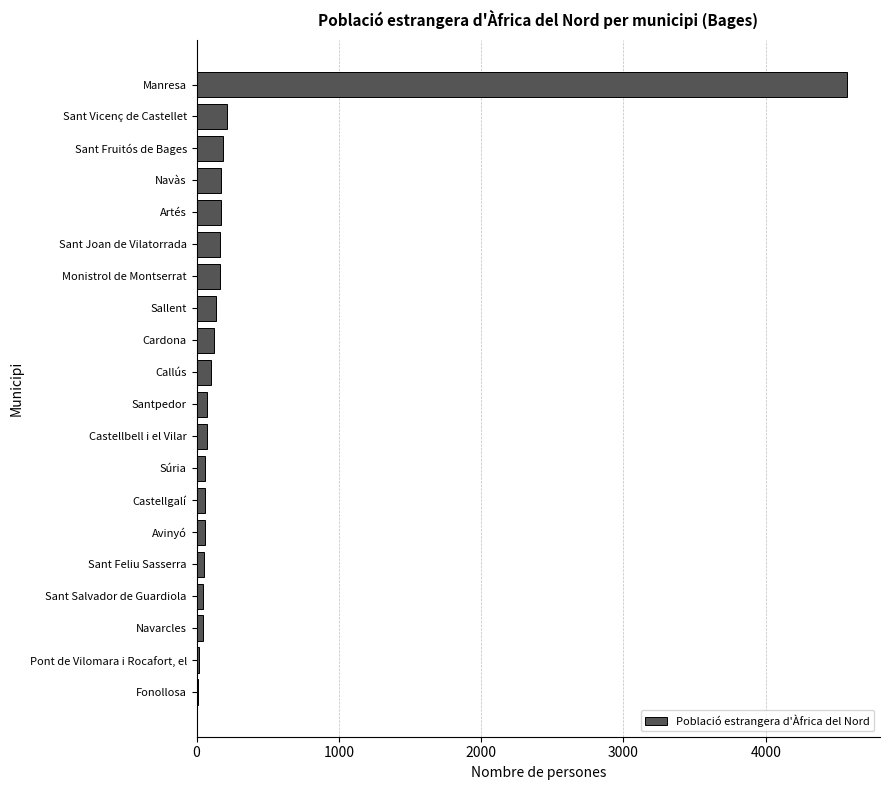

Between Pont de Vilomara i Rocafort, el and Sant Joan de Vilatorrada, which is larger?

Sant Joan de Vilatorrada